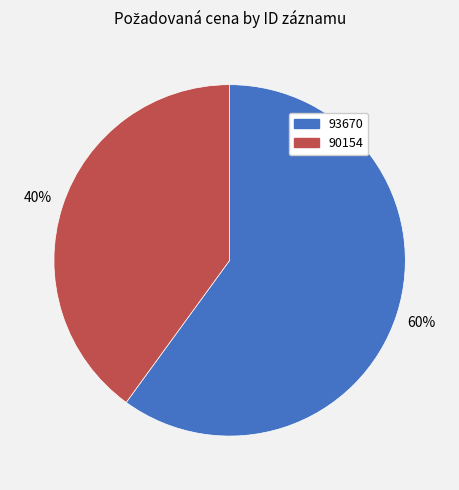

Between 90154 and 93670, which is larger?

93670